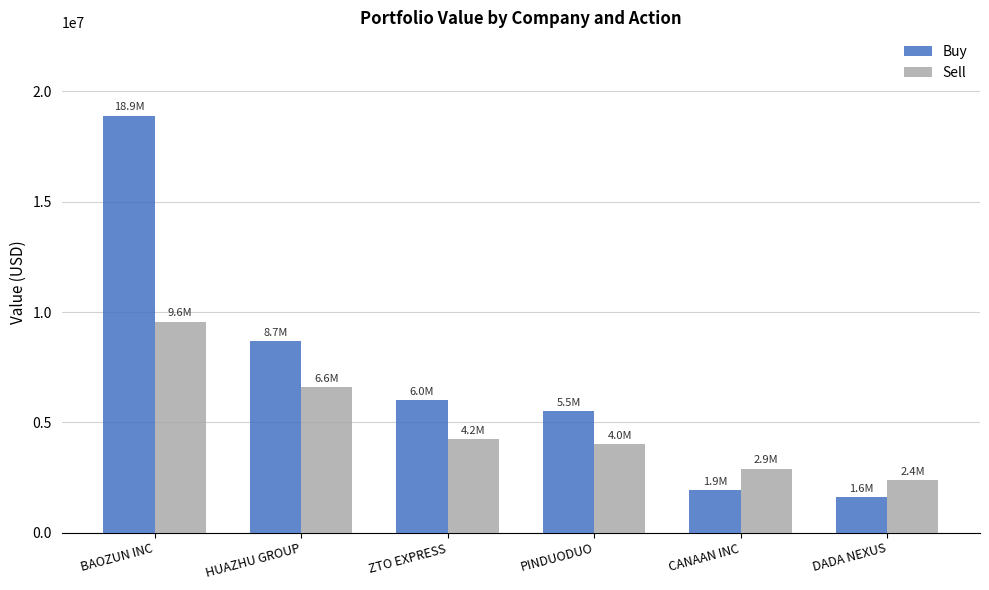

At DADA NEXUS, list the series in order from smallest to largest.

Buy, Sell